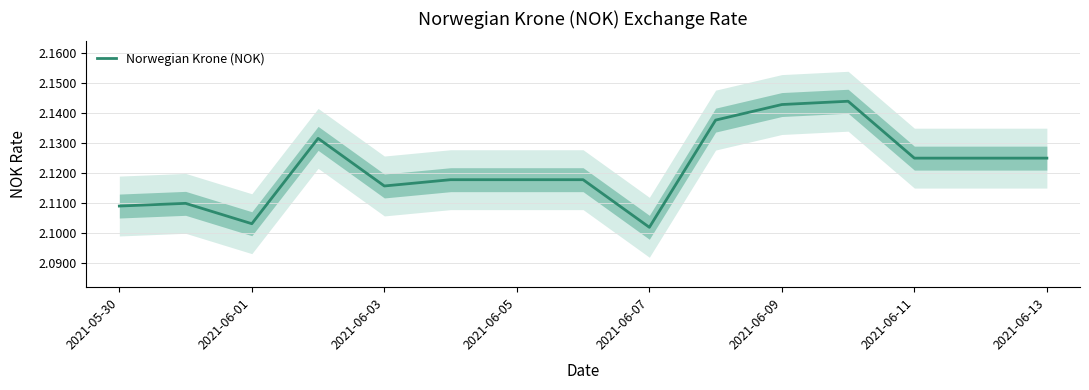

How many points are higher than both their immediate neighbors (excluding endpoints)?

3